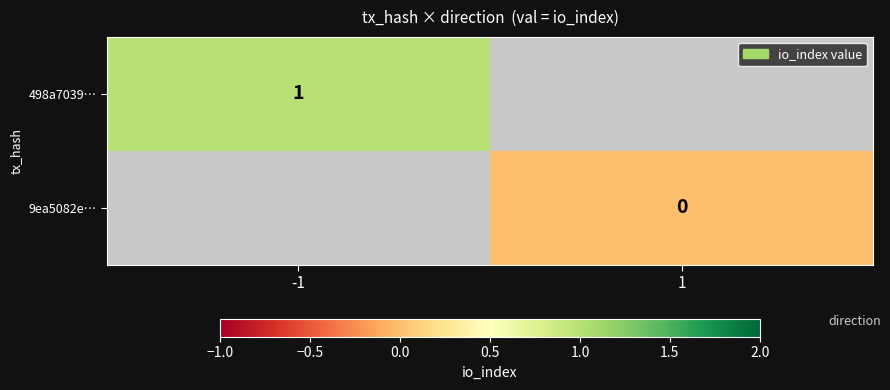

How many distinct data groups are displayed?

2